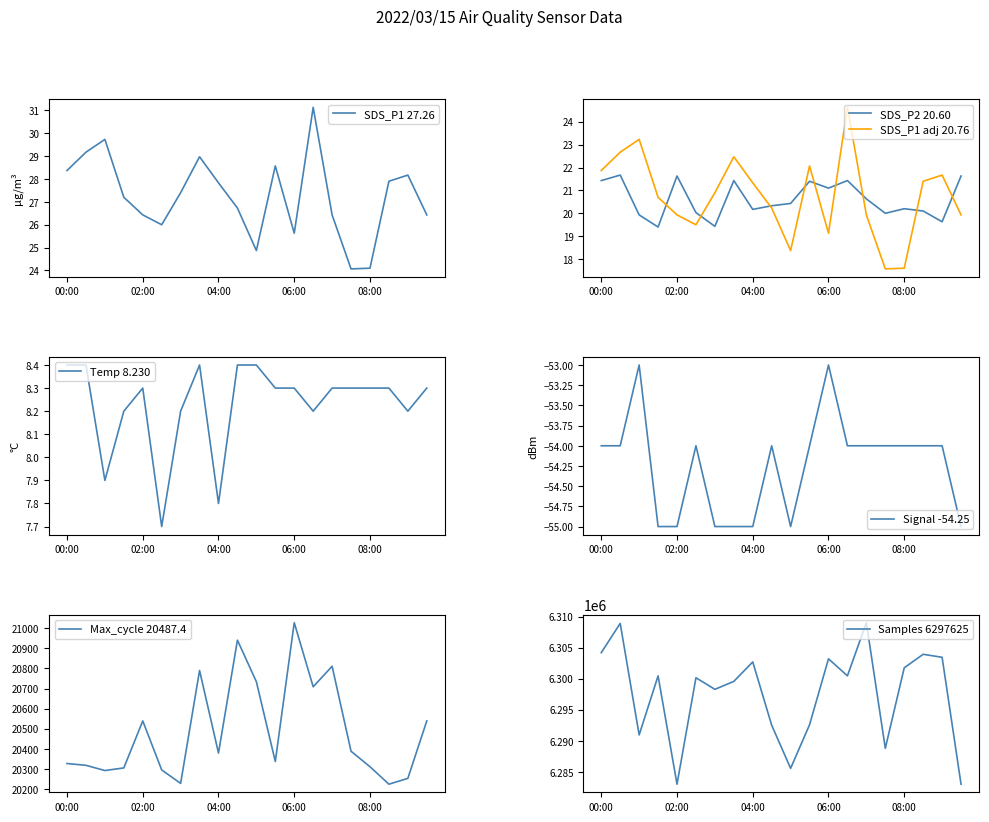

True or false: Samples and SDS_P2 intersect in this chart.

False